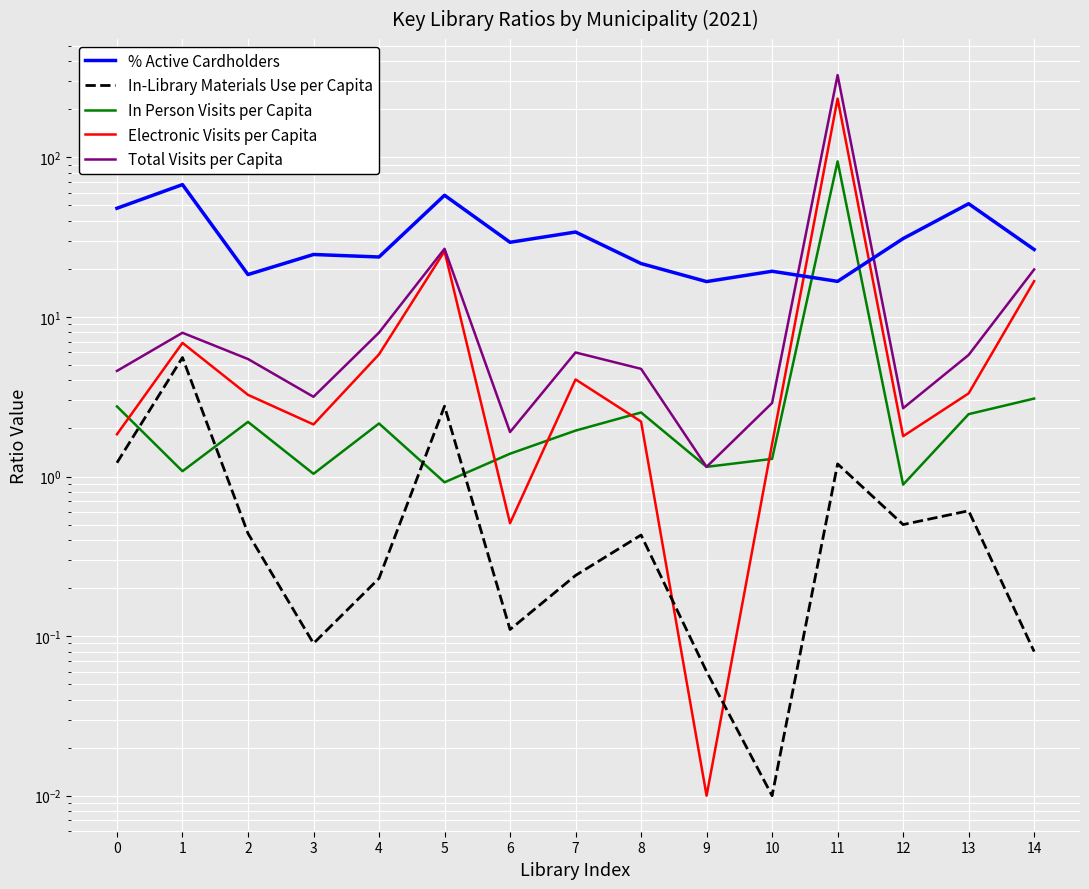

Which series changed the most between 4 and 12?

% Active Cardholders